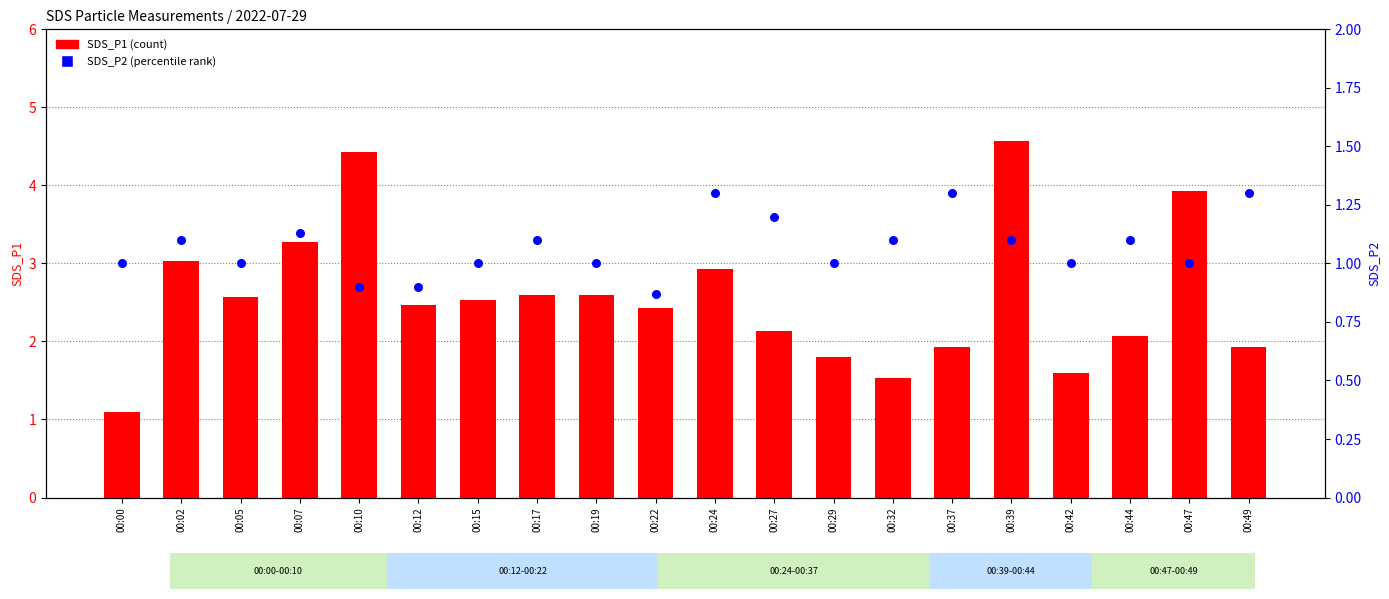

What is the total value across all series at 00:19?

3.6